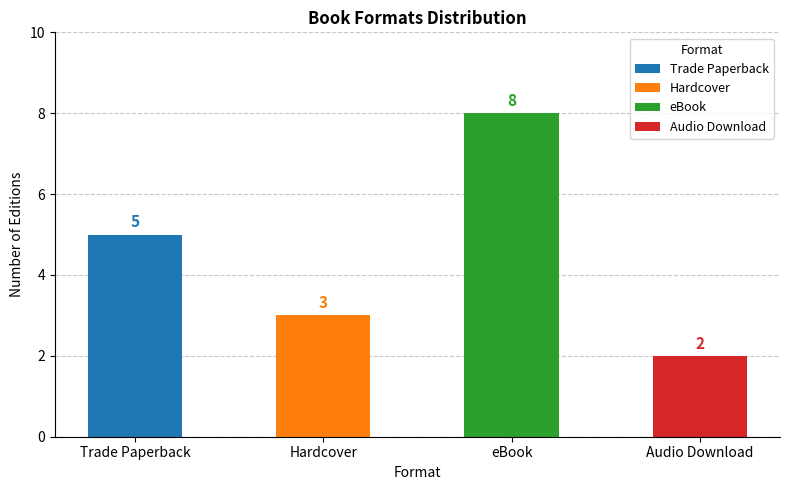

Are the bars grouped side by side (vs. stacked)?

No